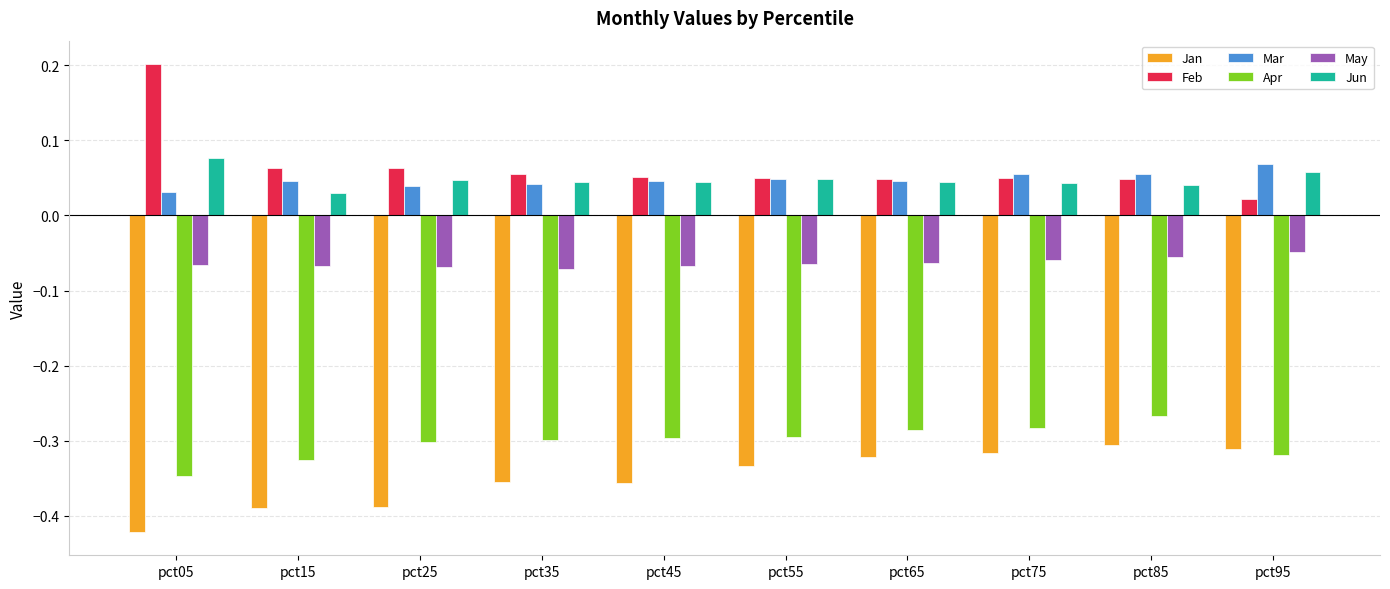

Which series has the largest total across all categories?

Feb